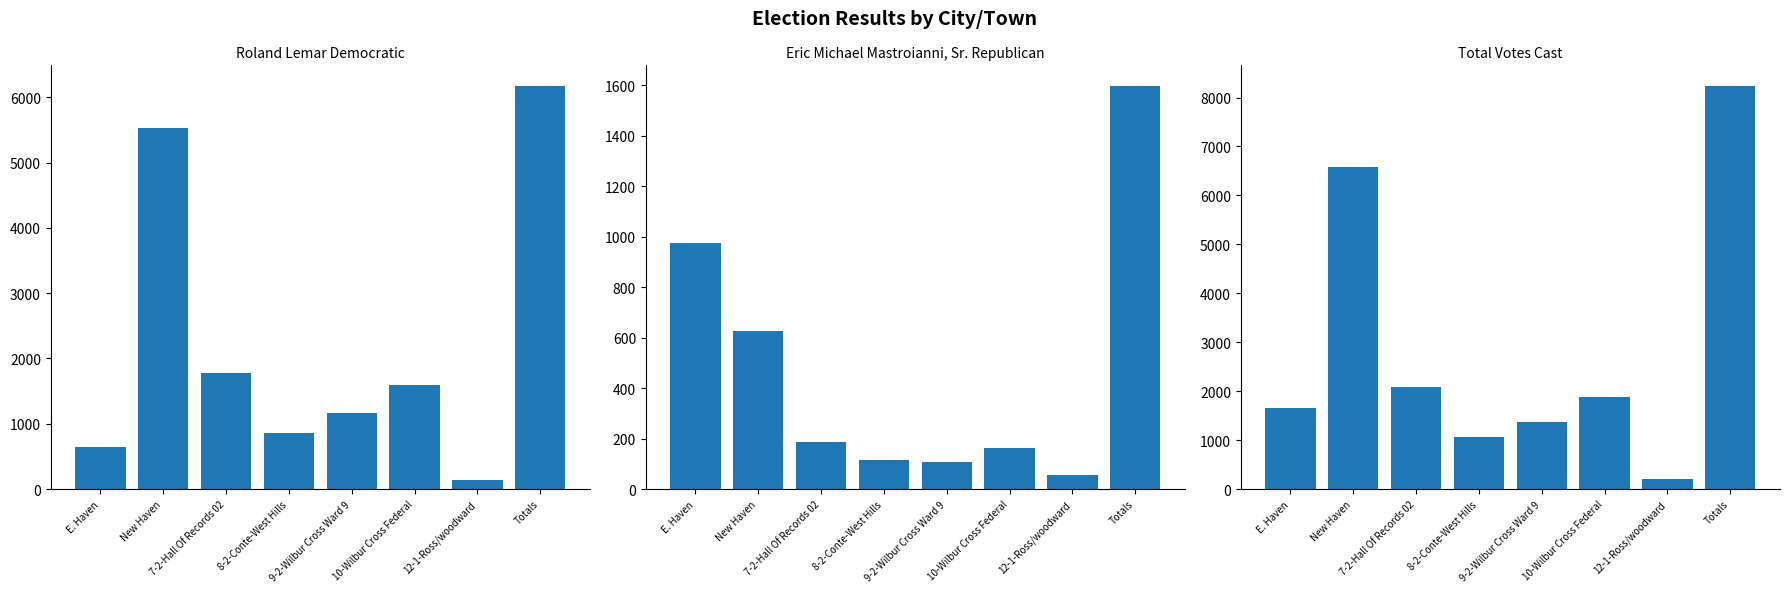

How many groups of bars are there?

8